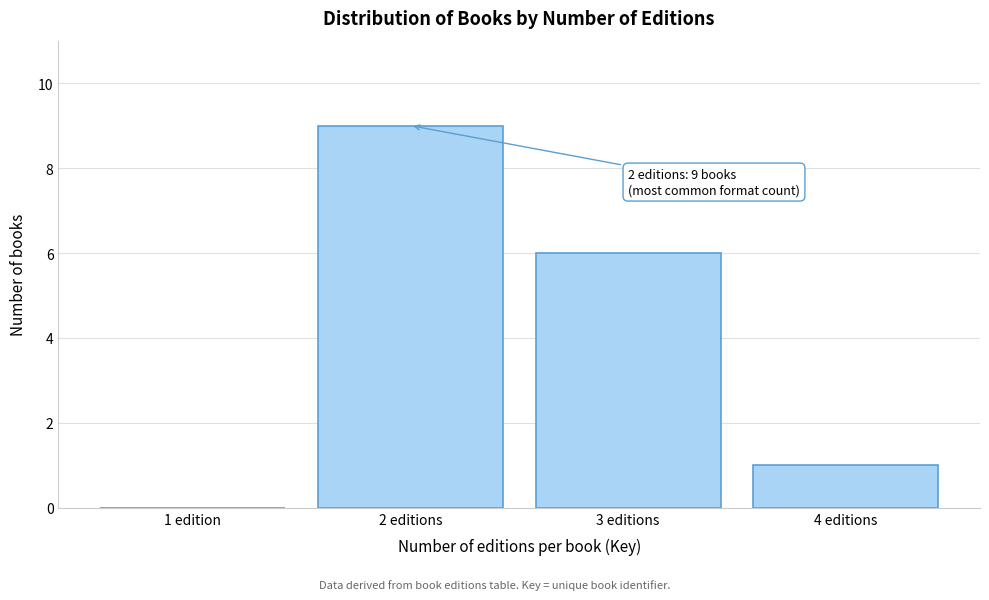

Reading left to right, what are all the values shown in this chart?

1 edition=0	2 editions=9	3 editions=6	4 editions=1